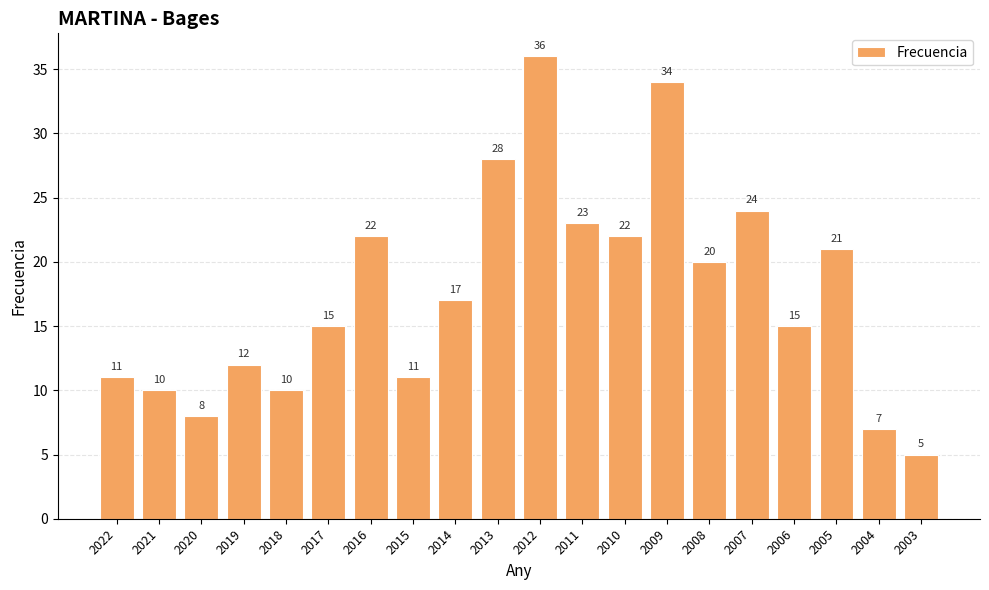

What is the change in value from 2019 to 2005?

+9